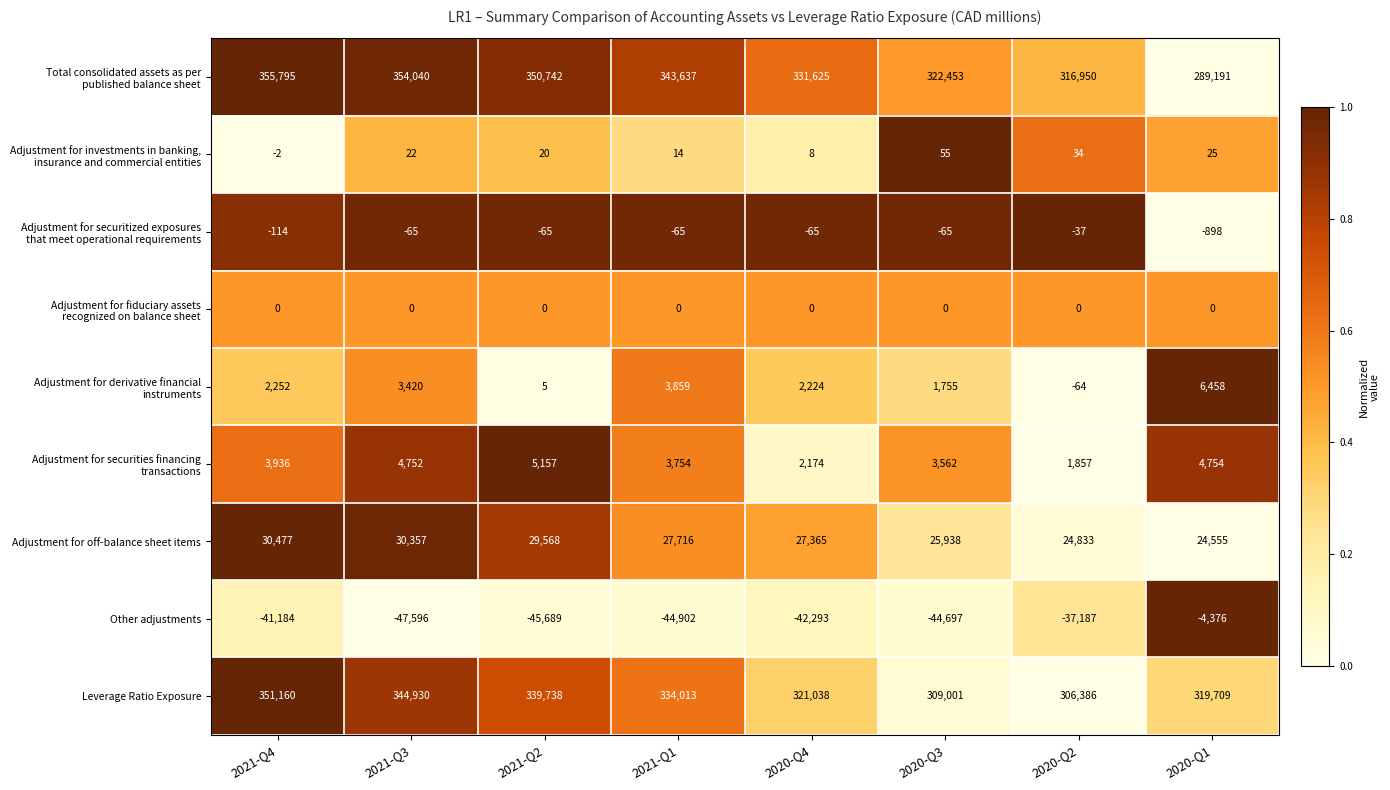

Where is Adjustment for off-balance sheet items nearest to the value 27516?

2020-Q4